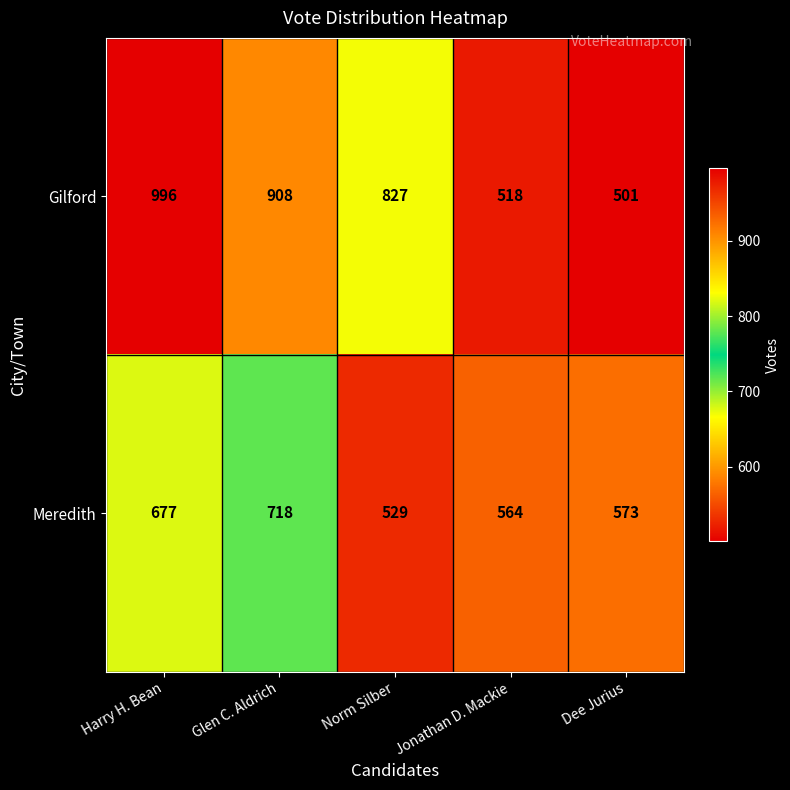

True or false: Gilford has a value of 843 at Jonathan D. Mackie.

False